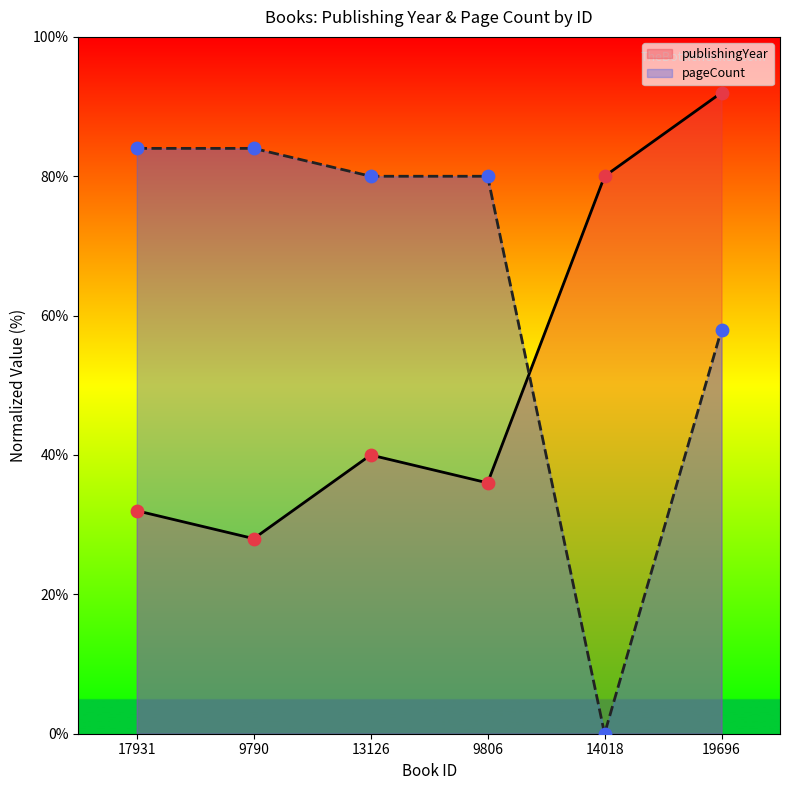

At which category is the sum across all series the highest?

19696